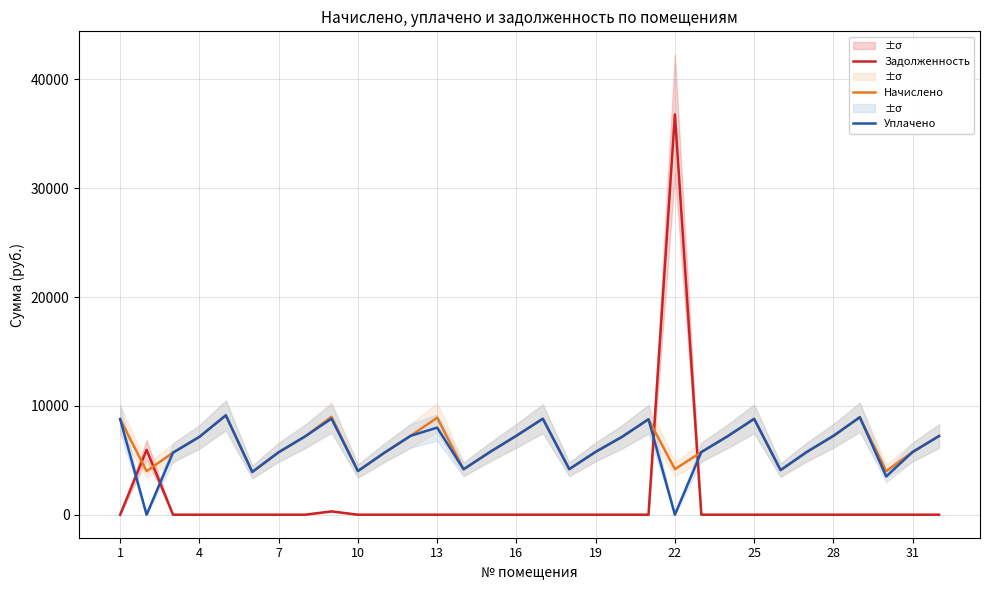

Which series has the widest spread of values?

Задолженность